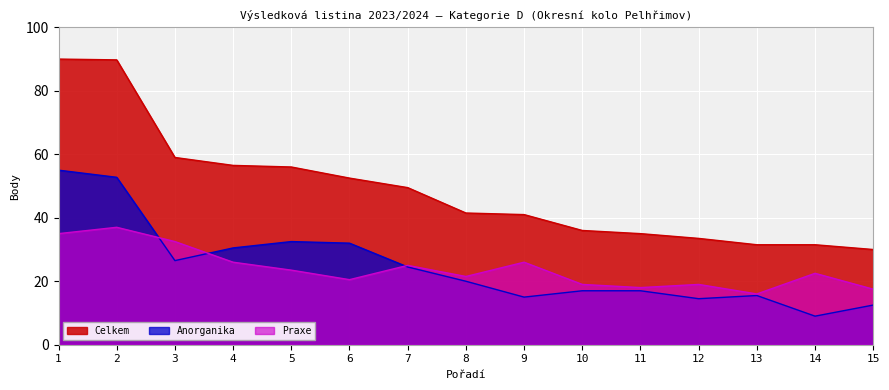

Which label corresponds to the largest value in the chart?

1